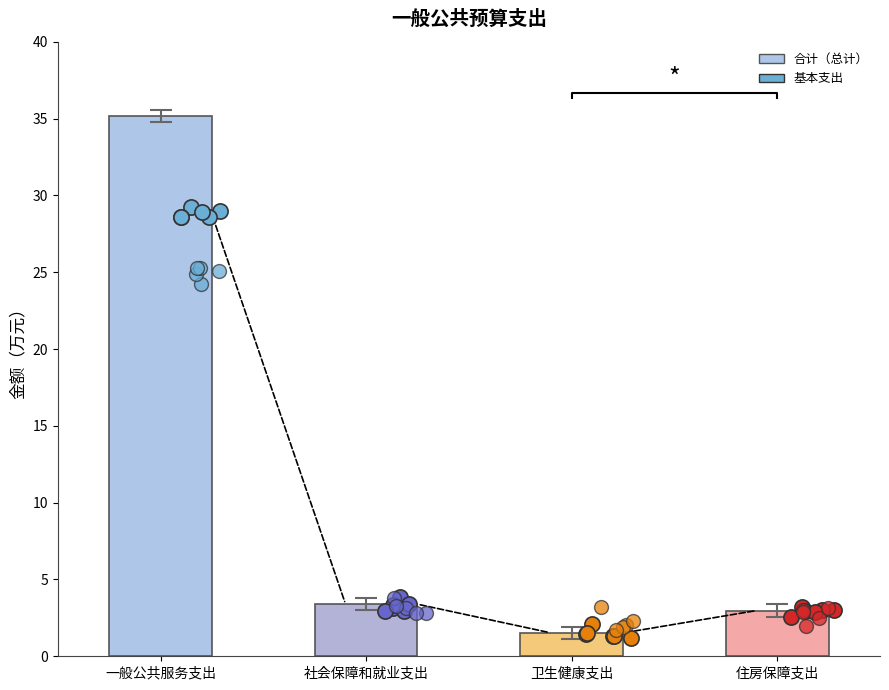

At how many categories does at least one series exceed 9?

1